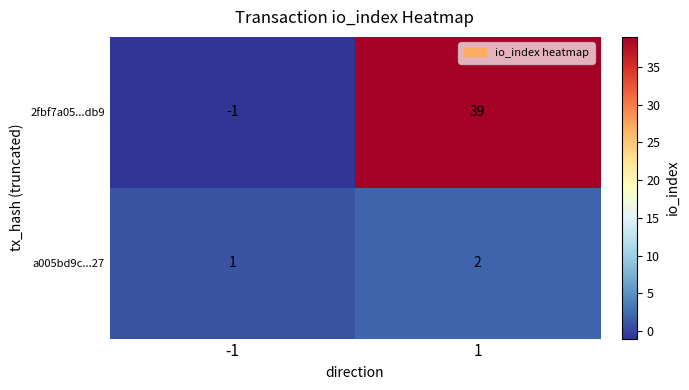

The 2fbf7a05...db9 series shows 10 at 1. True or false?

False